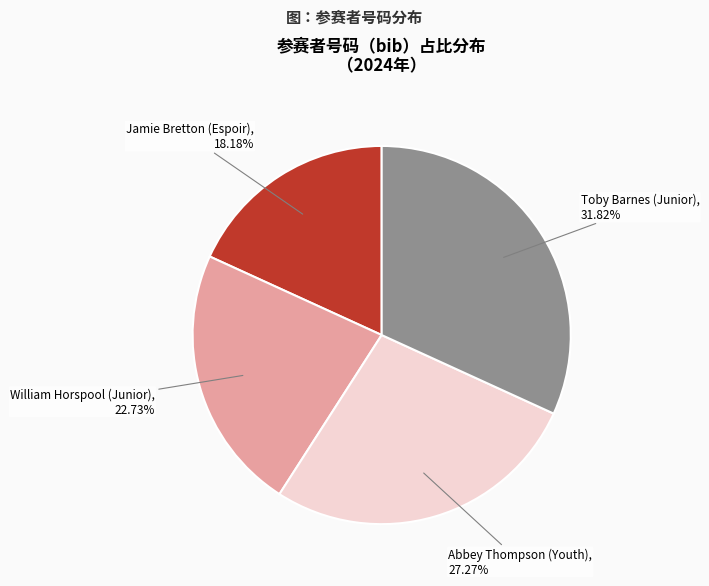

Does any single category account for the majority?

No